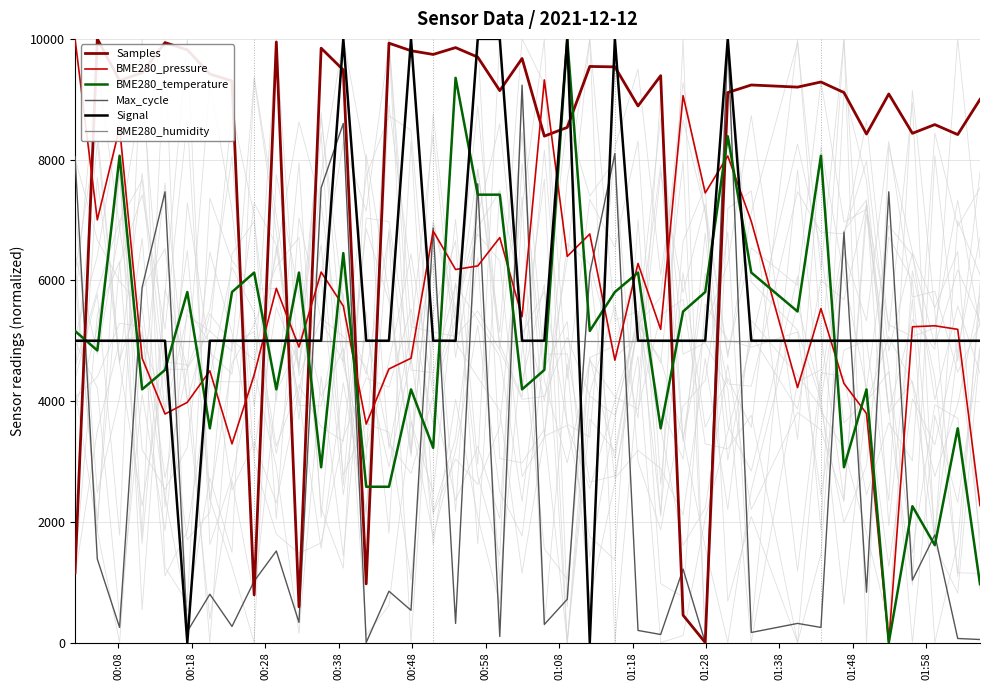

Does the chart have visible grid lines?

Yes